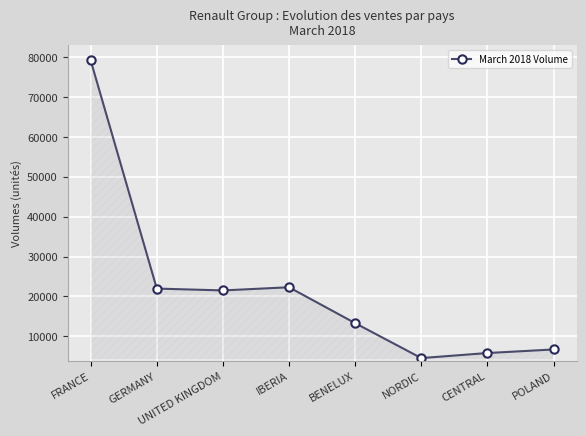

What value does the data have at NORDIC, to the nearest 100?

4500